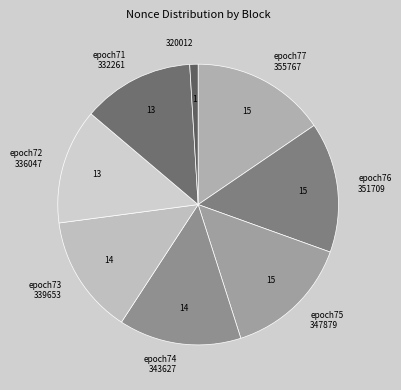

The epoch72 336047 slice represents 2% of the pie. True or false?

False